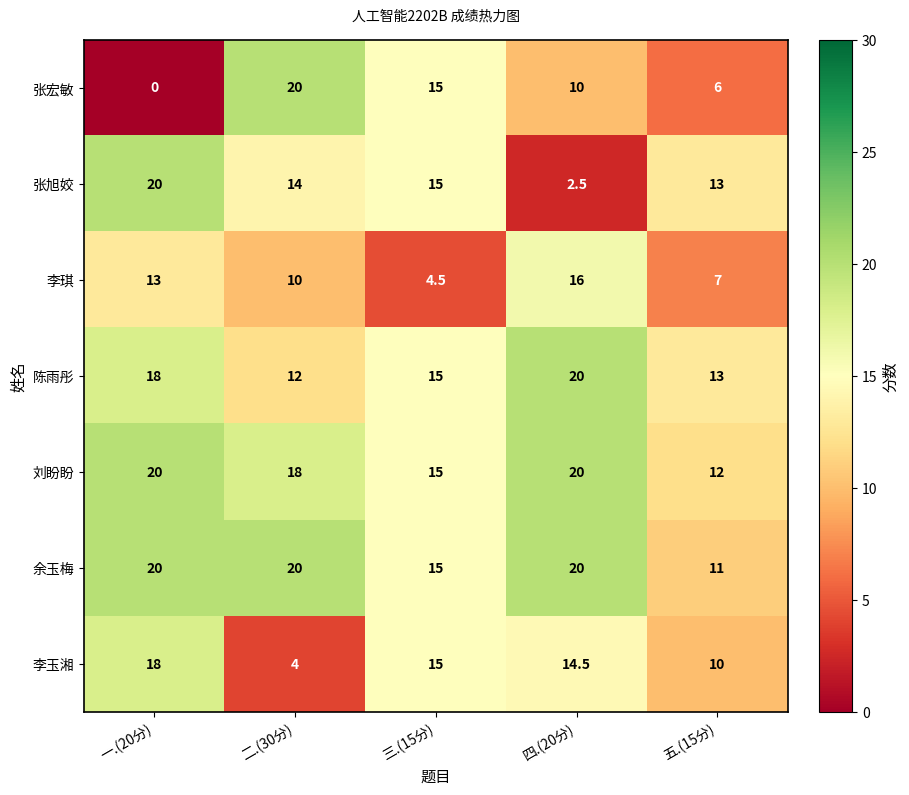

Which series has the largest range (max minus min)?

张宏敏